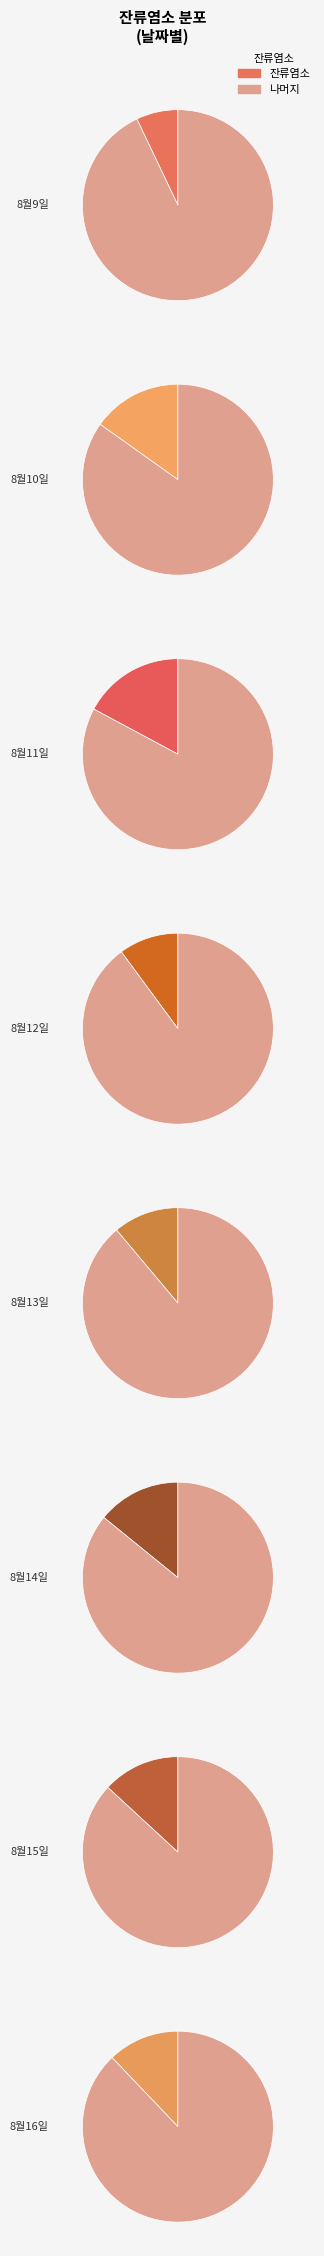

Which slice is the largest?

8월11일